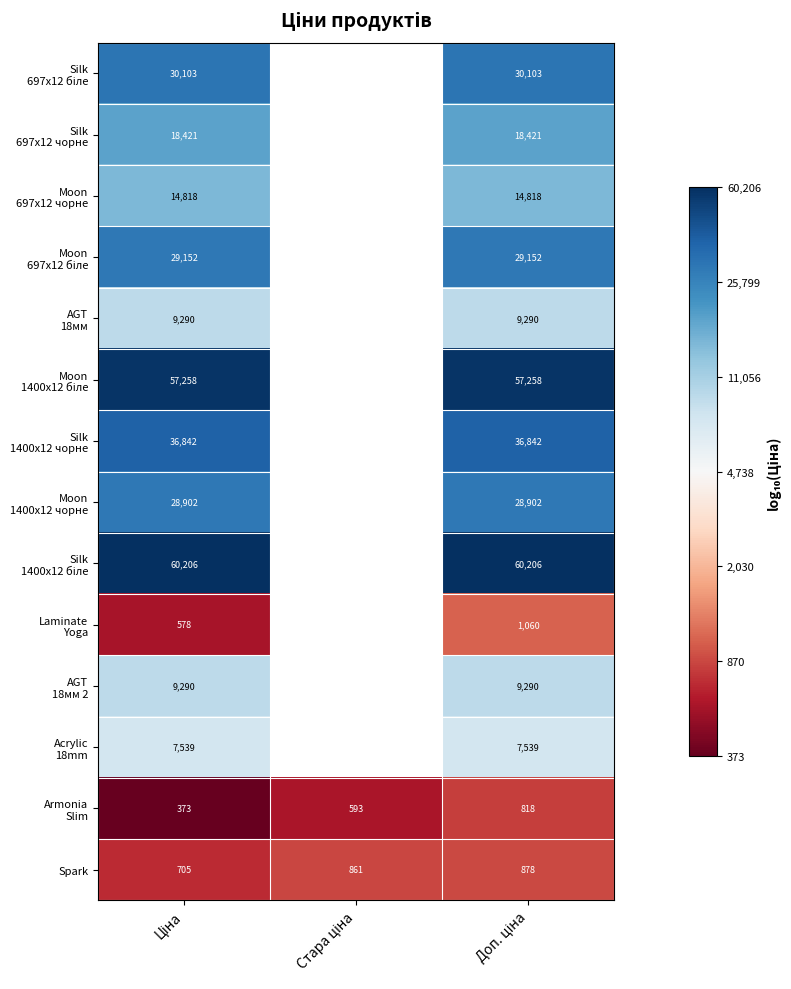

Rank the series by their maximum value, from highest to lowest.

Silk 1400x12 біле, Moon 1400x12 біле, Silk 1400x12 чорне, Silk 697x12 біле, Moon 697x12 біле, Moon 1400x12 чорне, Silk 697x12 чорне, Moon 697x12 чорне, AGT 18мм, AGT 18мм 2, Acrylic 18mm, Laminate Yoga, Spark, Armonia Slim